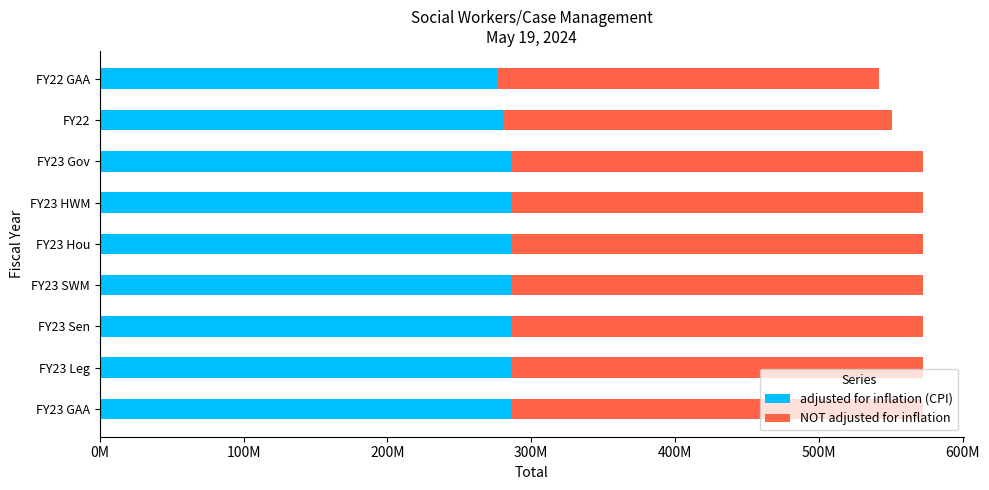

Which series has the largest range (max minus min)?

NOT adjusted for inflation